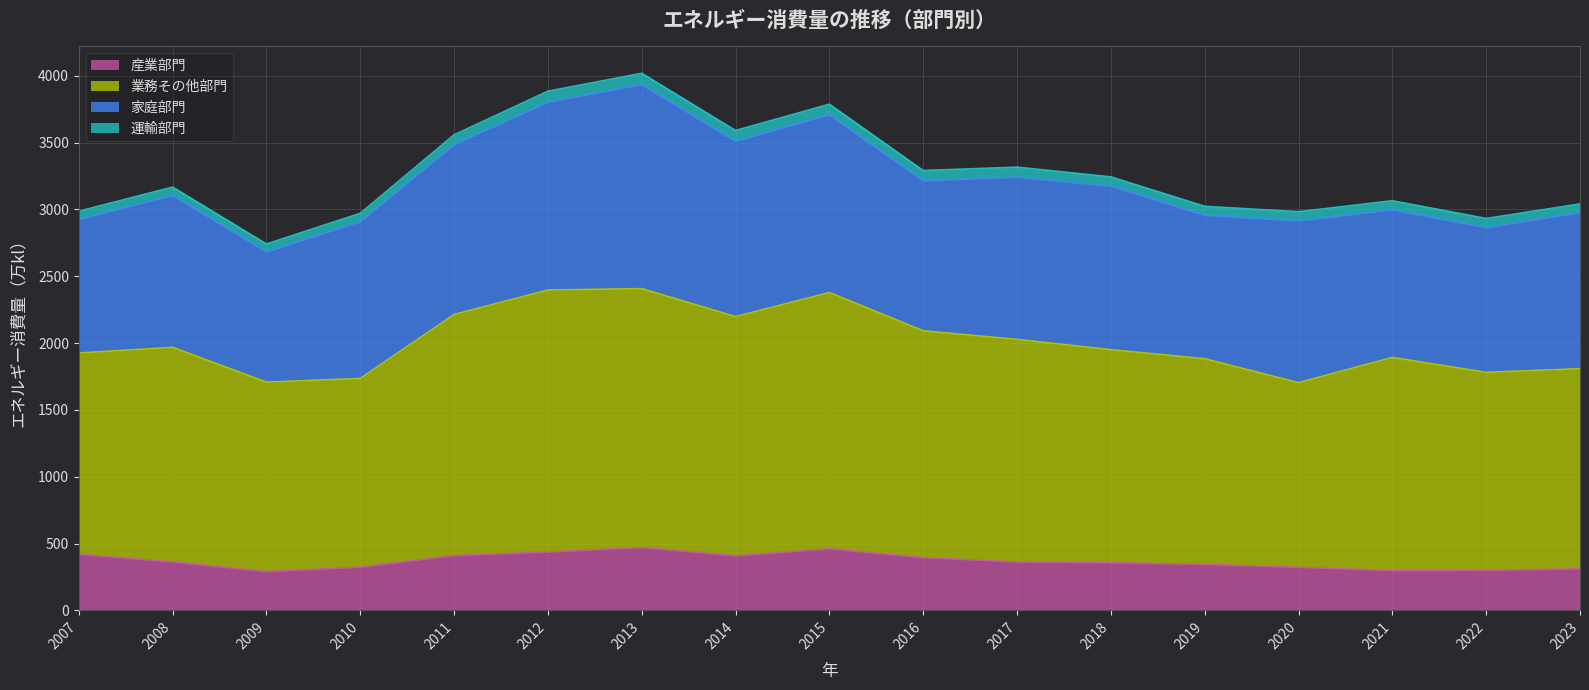

Which category has the highest value in the 産業部門 series?

2013